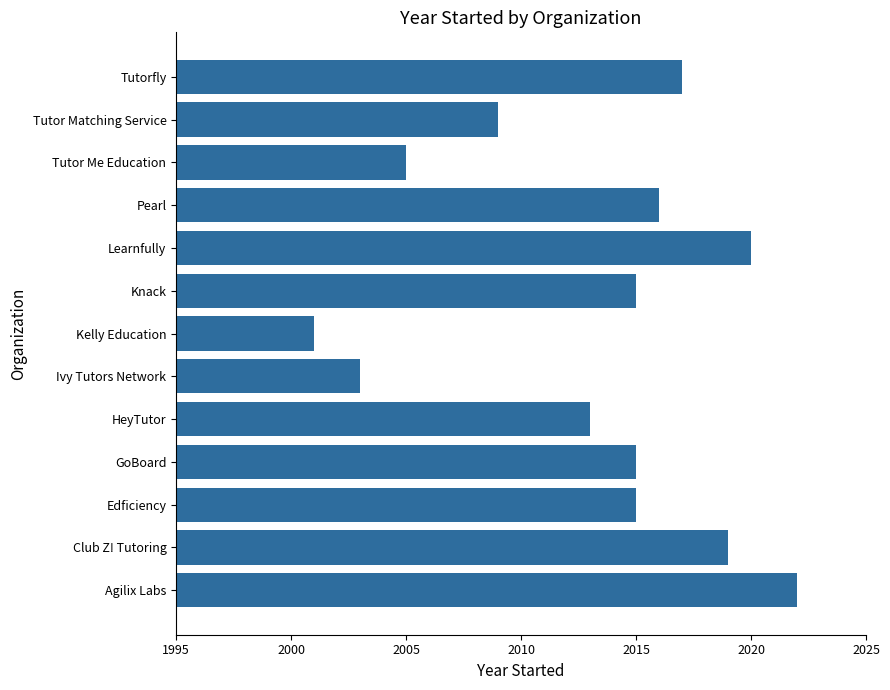

How many series are shown in this chart?

1